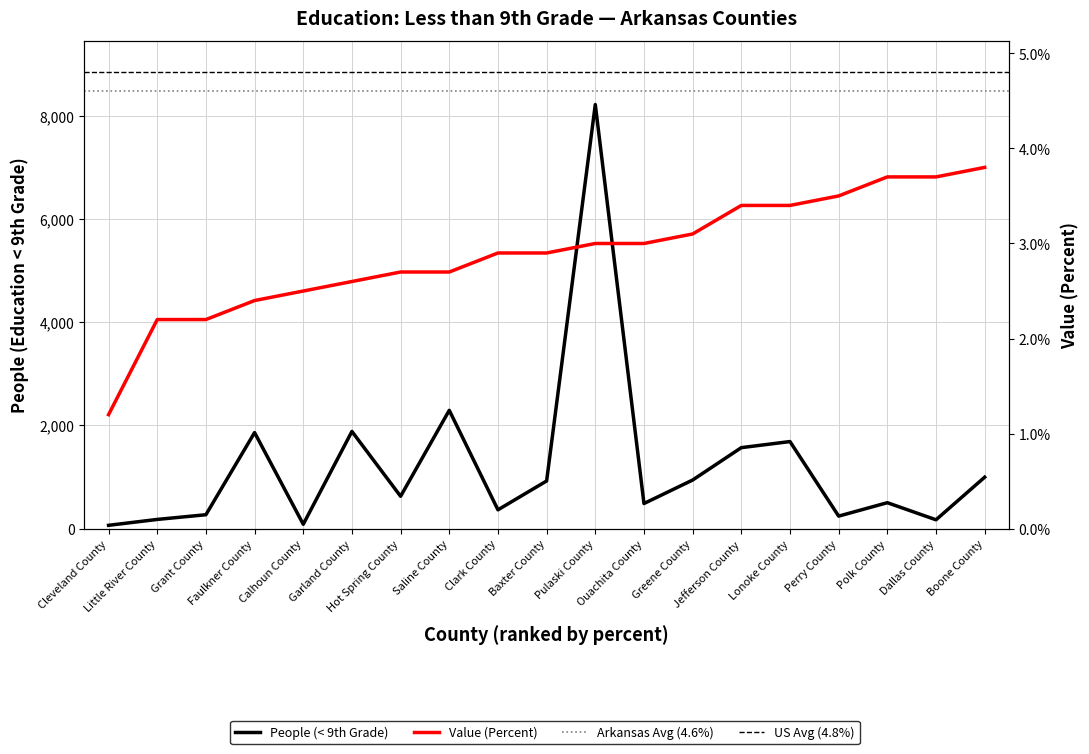

Rank the series at Boone County from lowest to highest value.

Value (Percent), People (< 9th Grade)